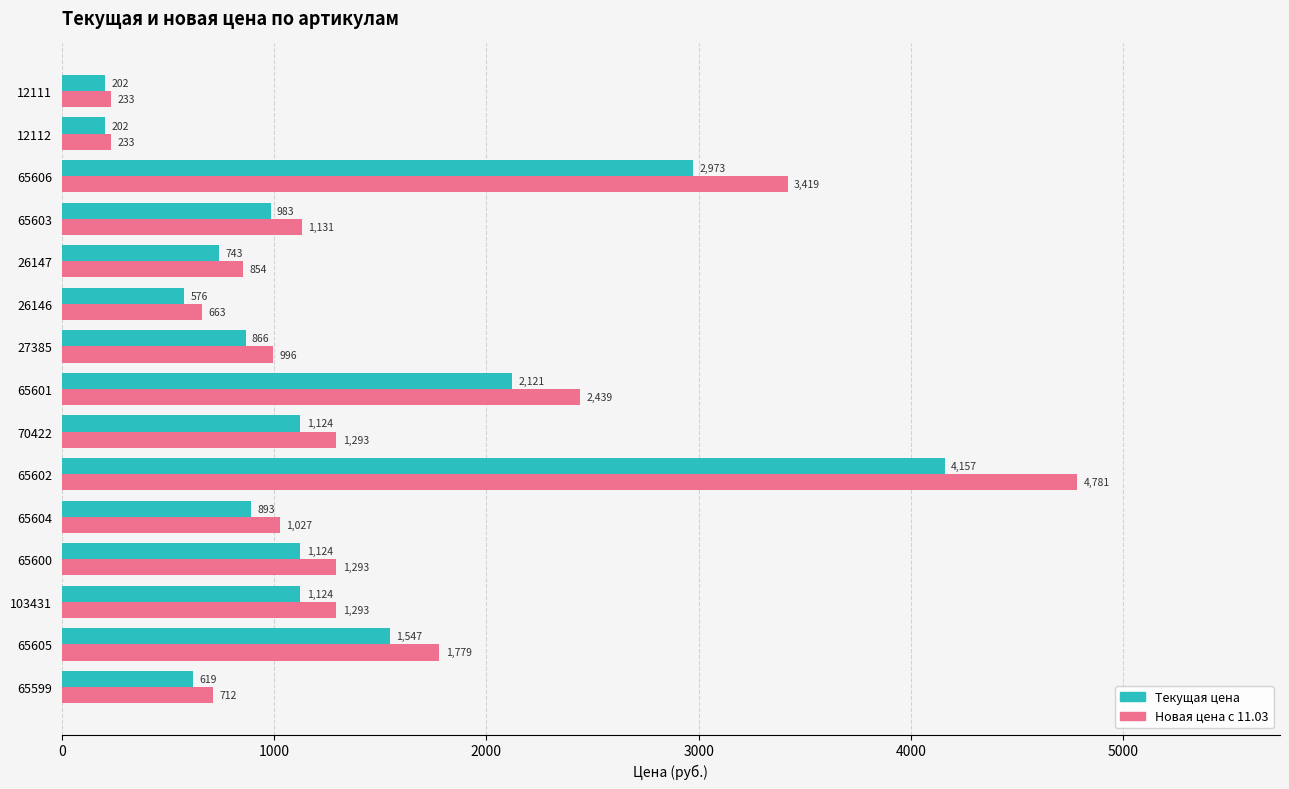

At which category is the sum across all series the highest?

65602